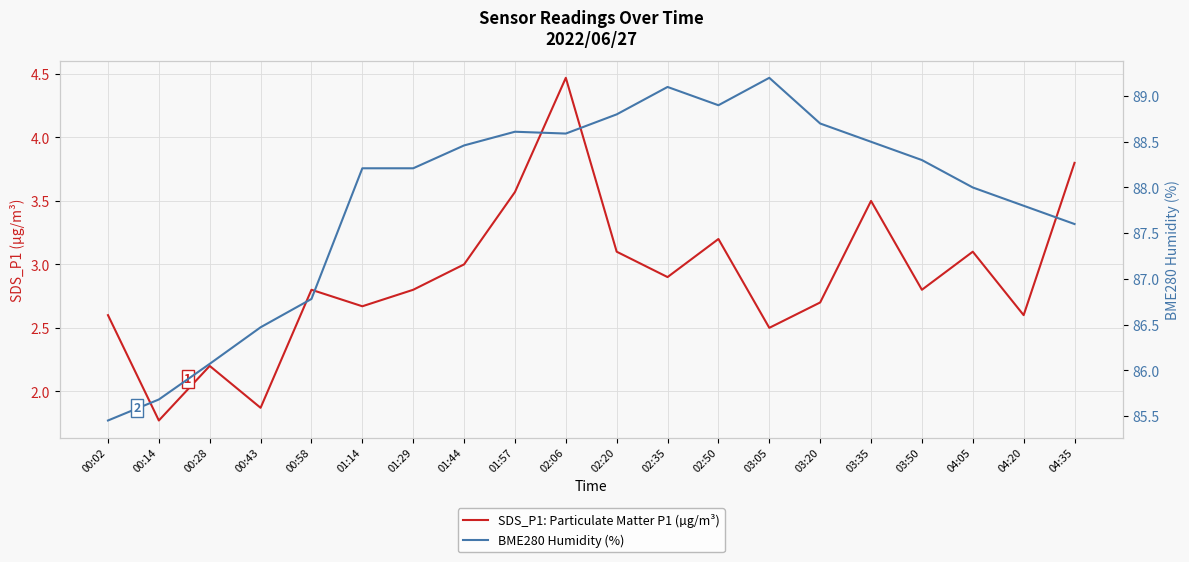

What is the value of the BME280 Humidity (%) point at the 12th from the left?

89.1